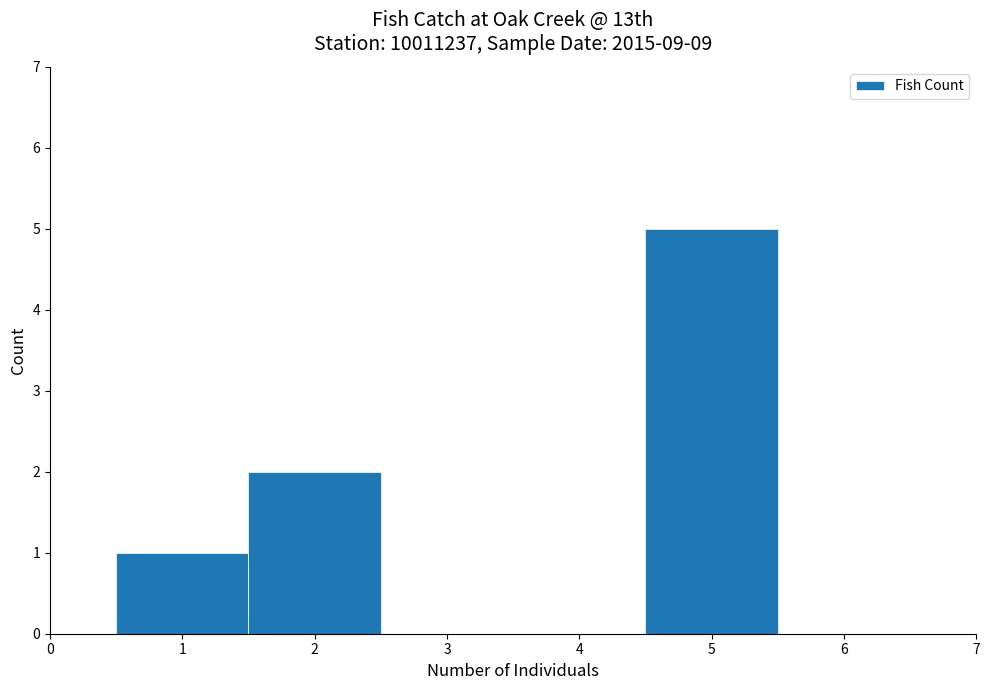

Reading left to right, list every bar in this chart as the range it spans on the x-axis followed by its height. The values are not printed on the chart, so give them approximately, as read against the axis.

0.5 to 1.5: 1
1.5 to 2.5: 2
2.5 to 3.5: 0
3.5 to 4.5: 0
4.5 to 5.5: 5